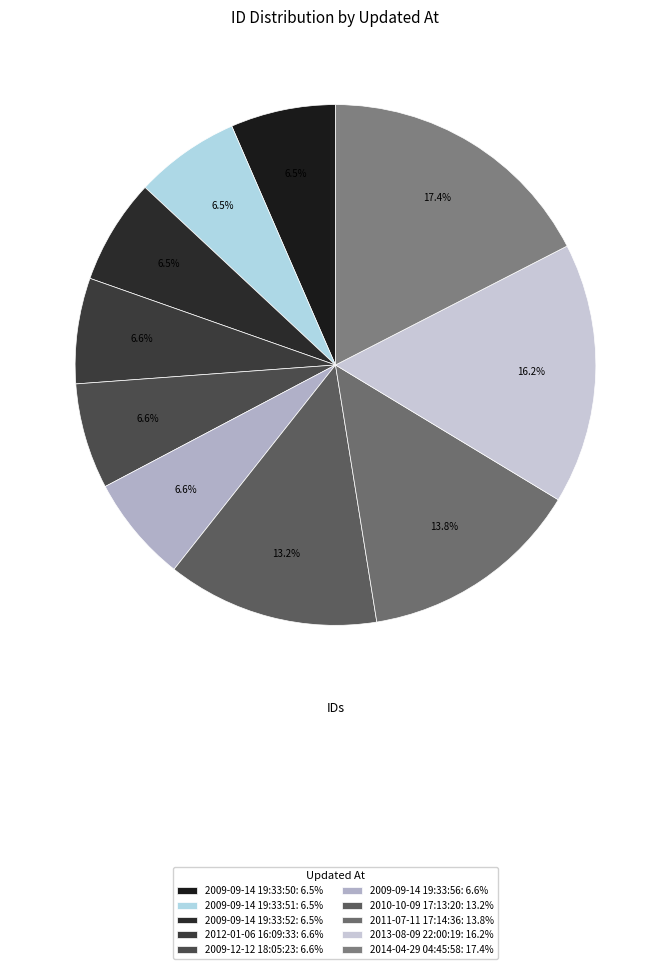

Is 2010-10-09 17:13:20 the majority of the pie?

No